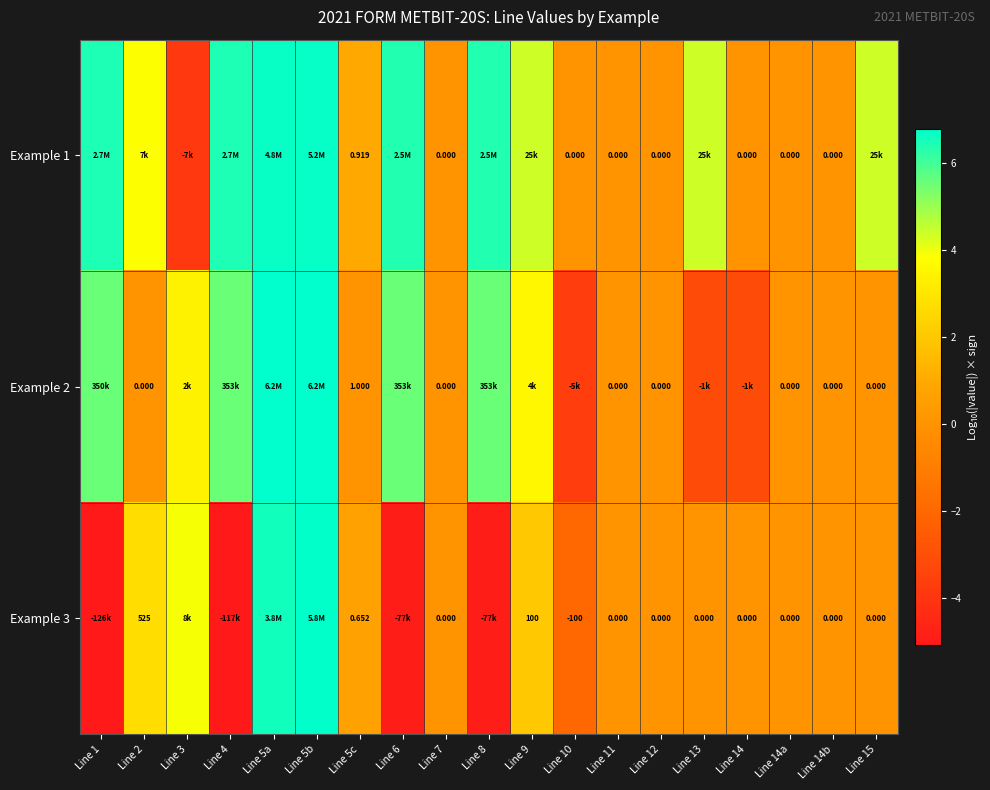

Where is Example 1 nearest to the value 1?

Line 5c